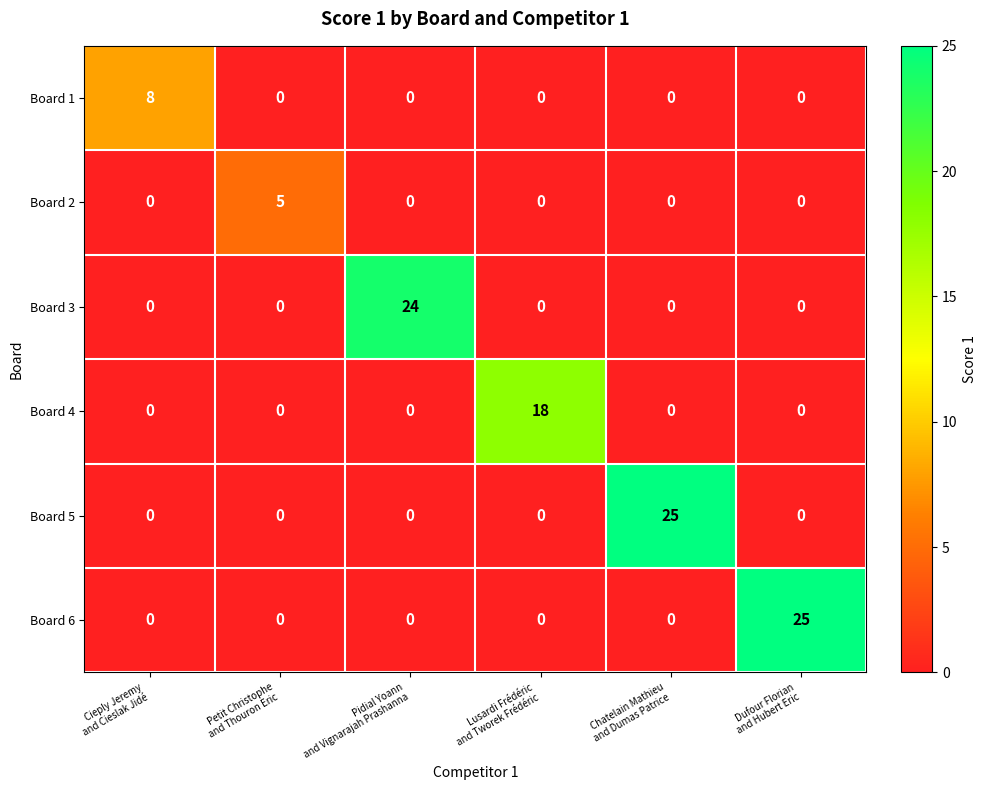

What is the highest value of the Board 3 series?

24